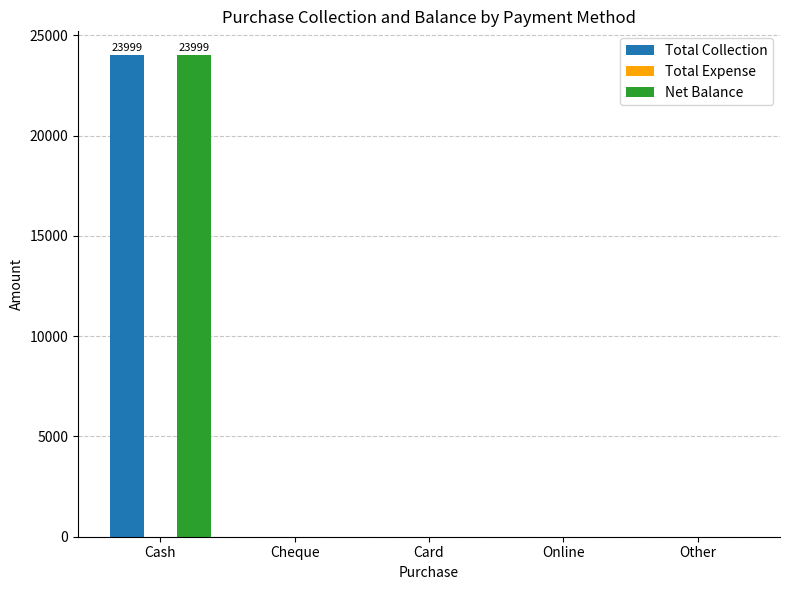

What is the maximum value shown in the chart?

23999